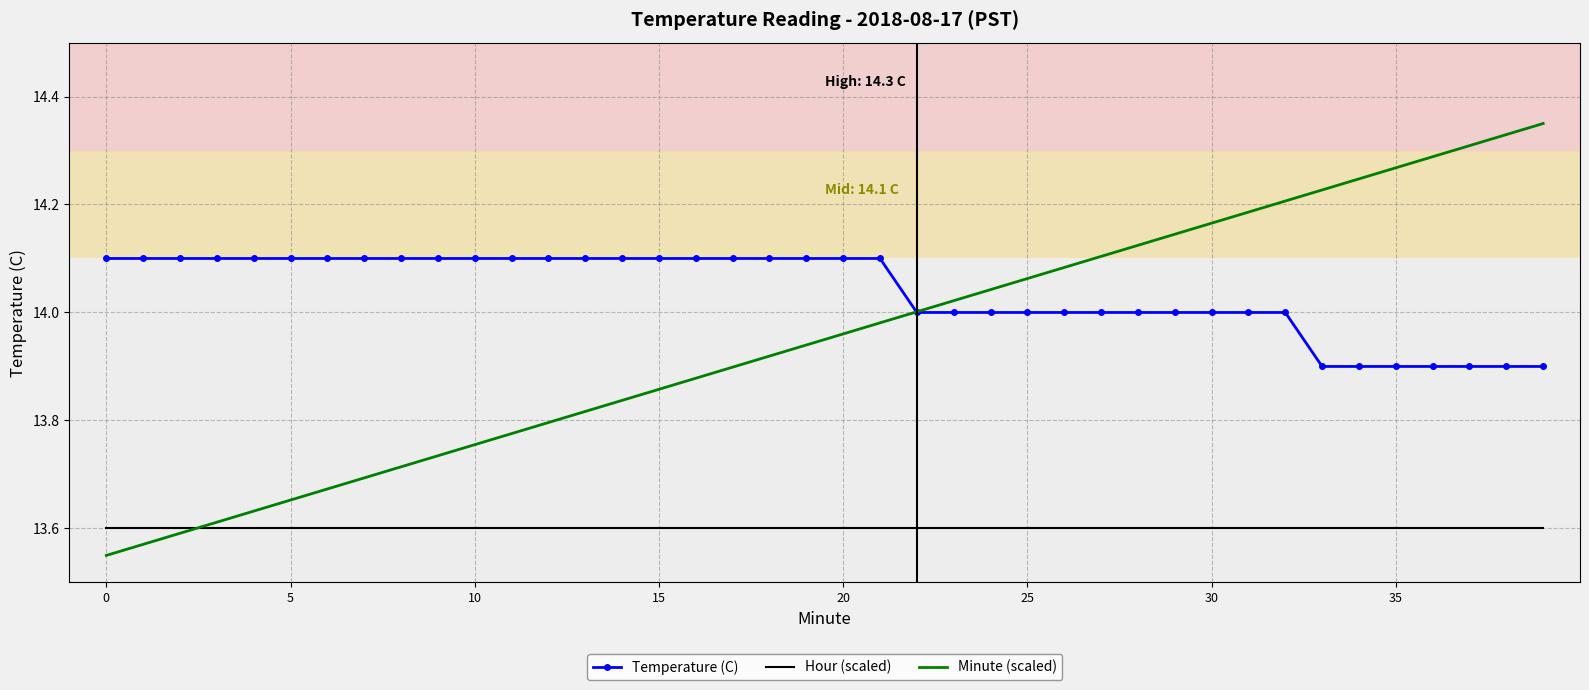

What is the sum of all Minute (scaled) values?

558.0